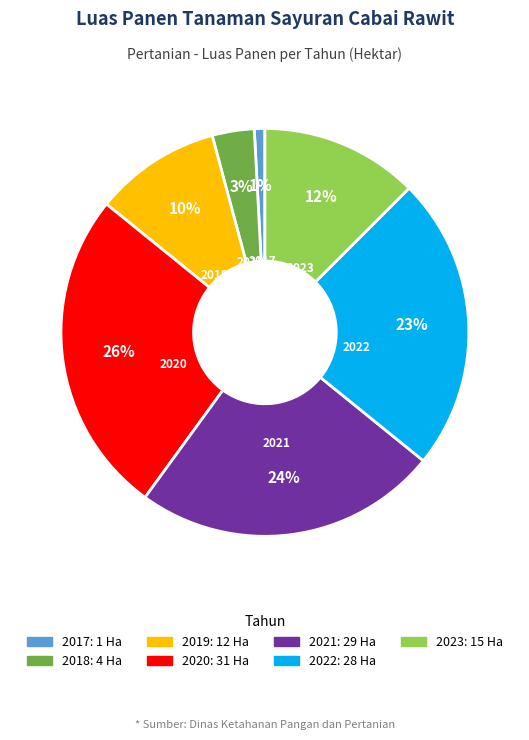

Does any single category account for the majority?

No